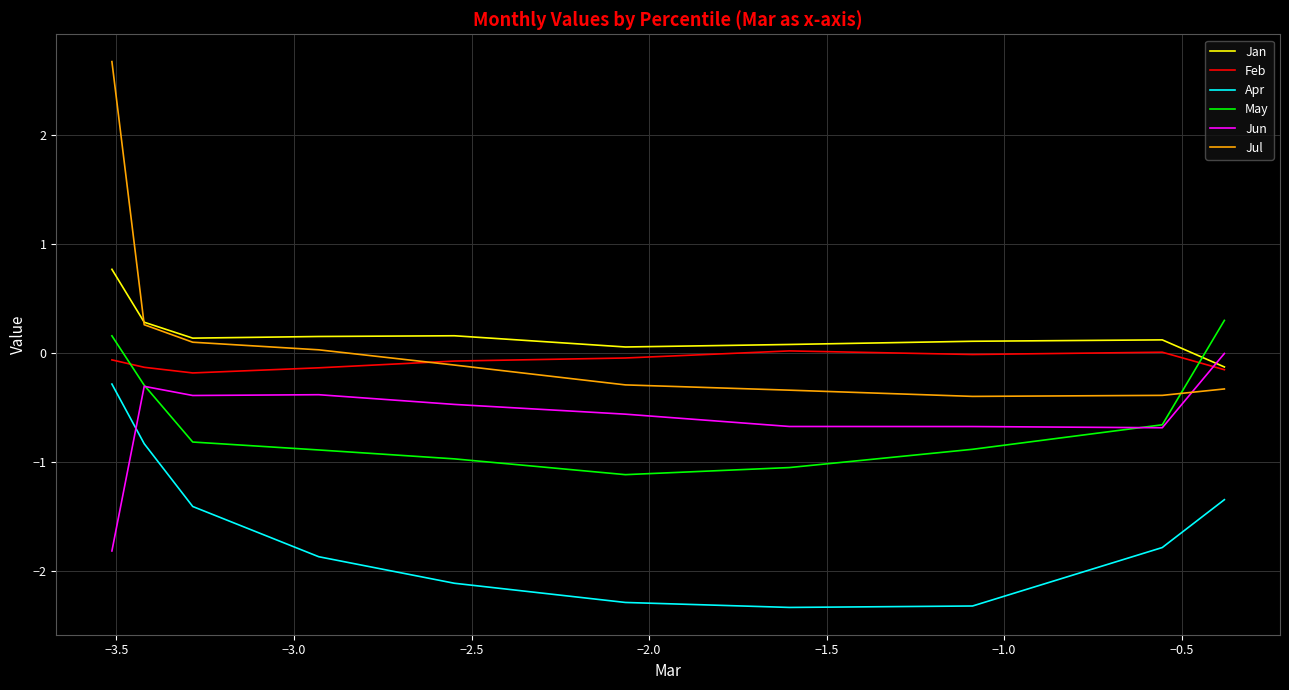

Count the number of data series in this chart.

6